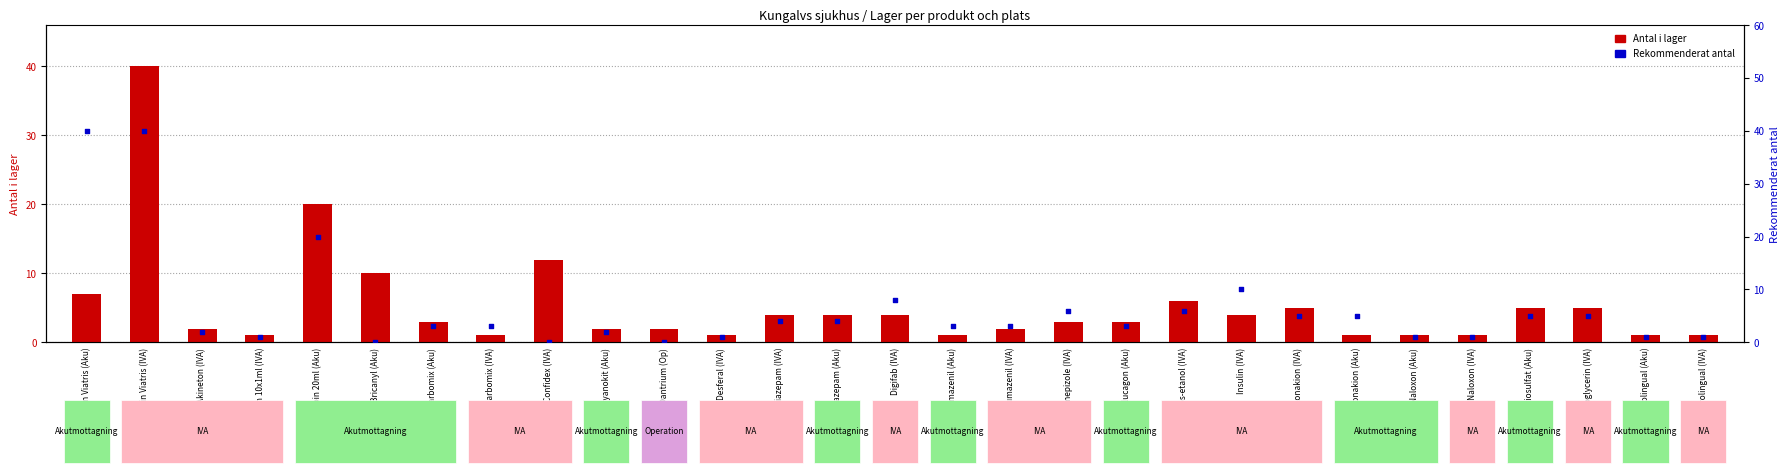

Which series has the widest spread of Y values?

Rekommenderat antal